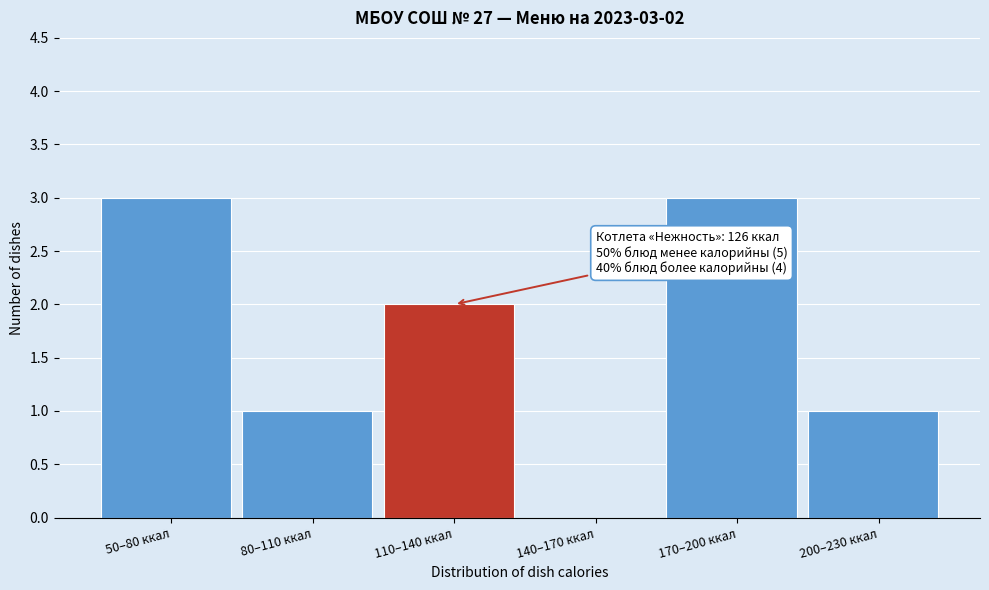

Reading left to right, transcribe all the data shown in this chart.

50–80 ккал=3	80–110 ккал=1	110–140 ккал=2	140–170 ккал=0	170–200 ккал=3	200–230 ккал=1